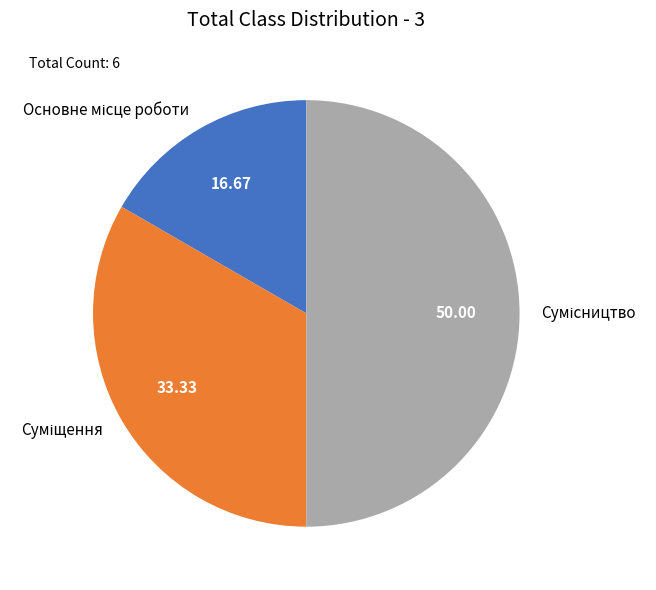

Count the number of slices in the pie.

3